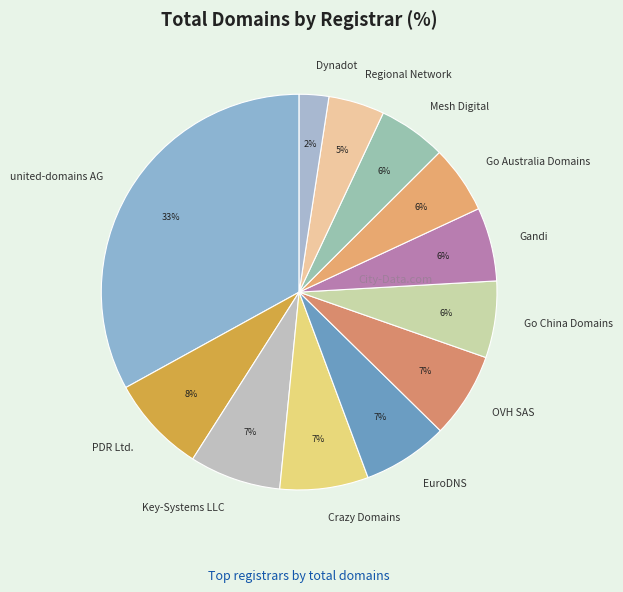

Which has a higher value, Go Australia Domains or Crazy Domains?

Crazy Domains